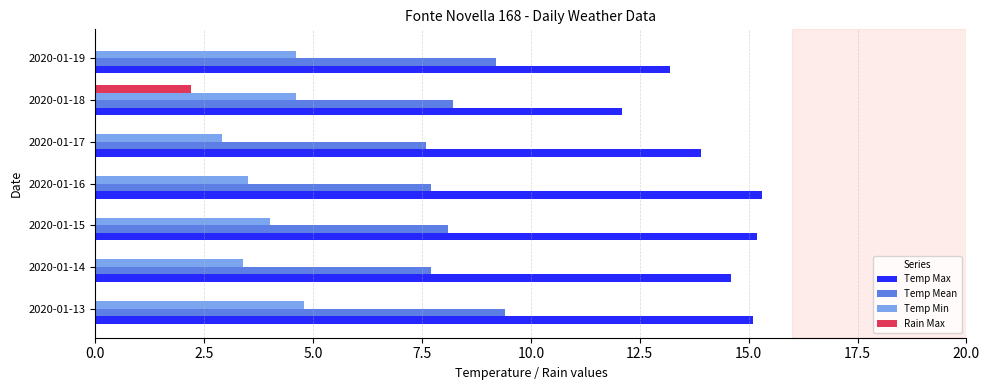

What is the sum of all Temp Min values?

27.8